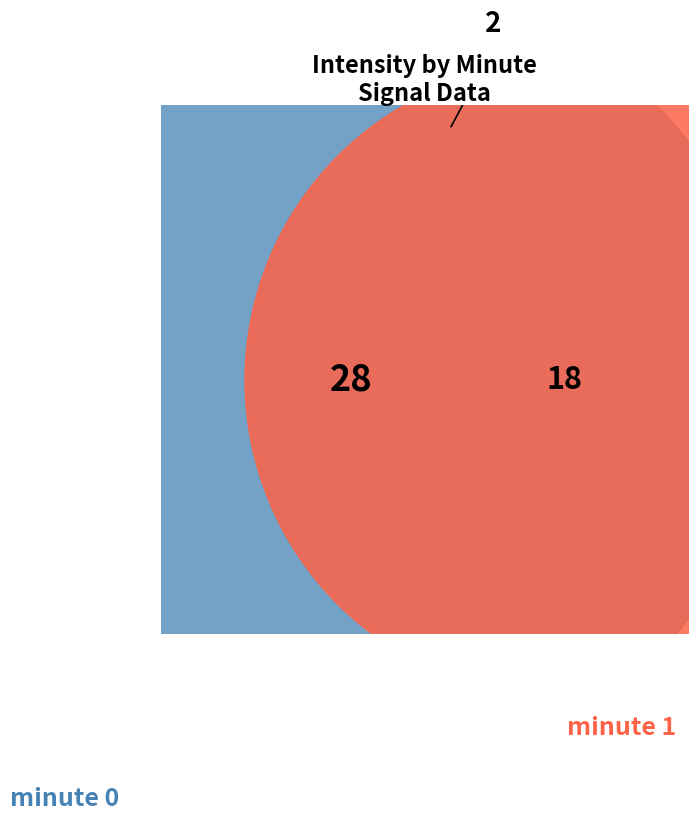

What is the smallest slice in the pie chart?

Minute 1